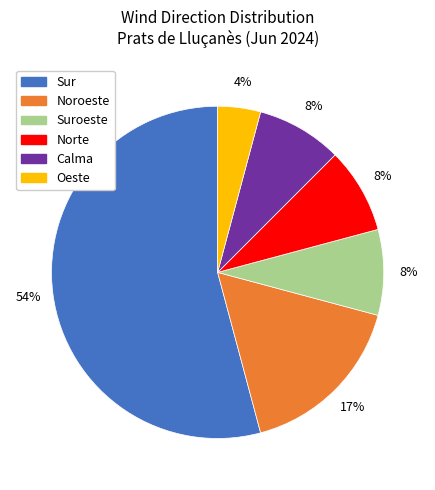

Approximately how many times larger is the value at Noroeste compared to Sur?

0.3